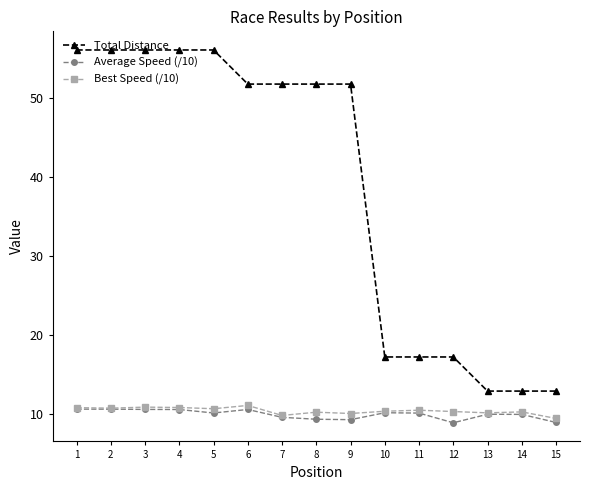

True or false: Total Distance and Best Speed (/10) intersect in this chart.

False